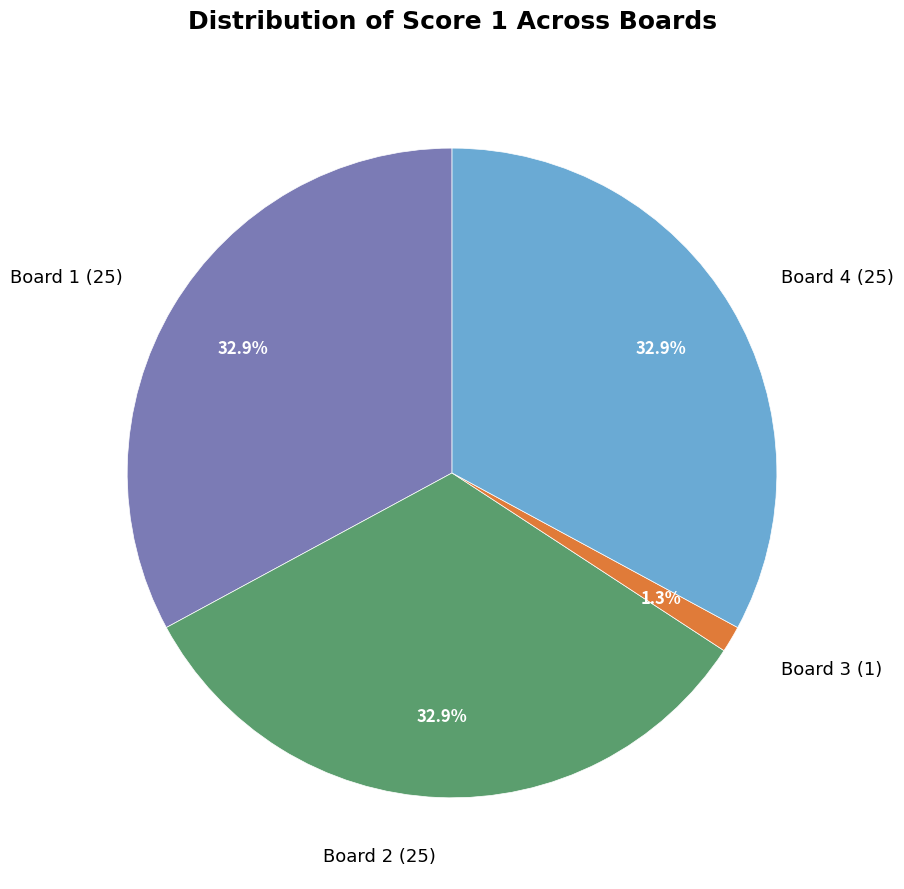

Does any single category account for the majority?

No